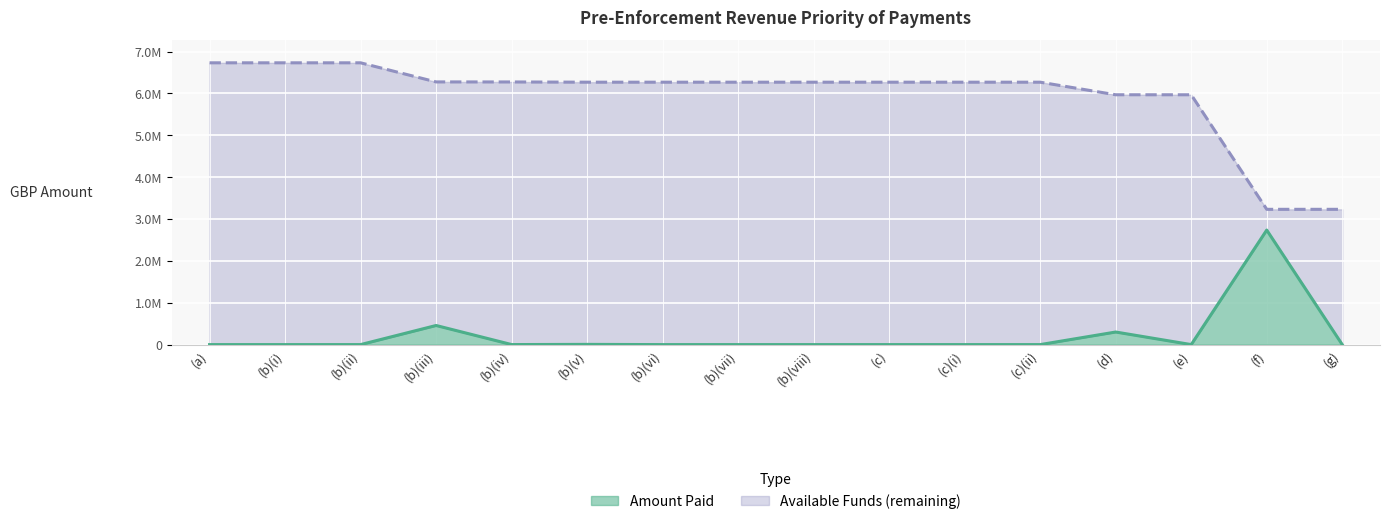

What is the value of the Available Funds point at the 11th from the left?

6268680.2